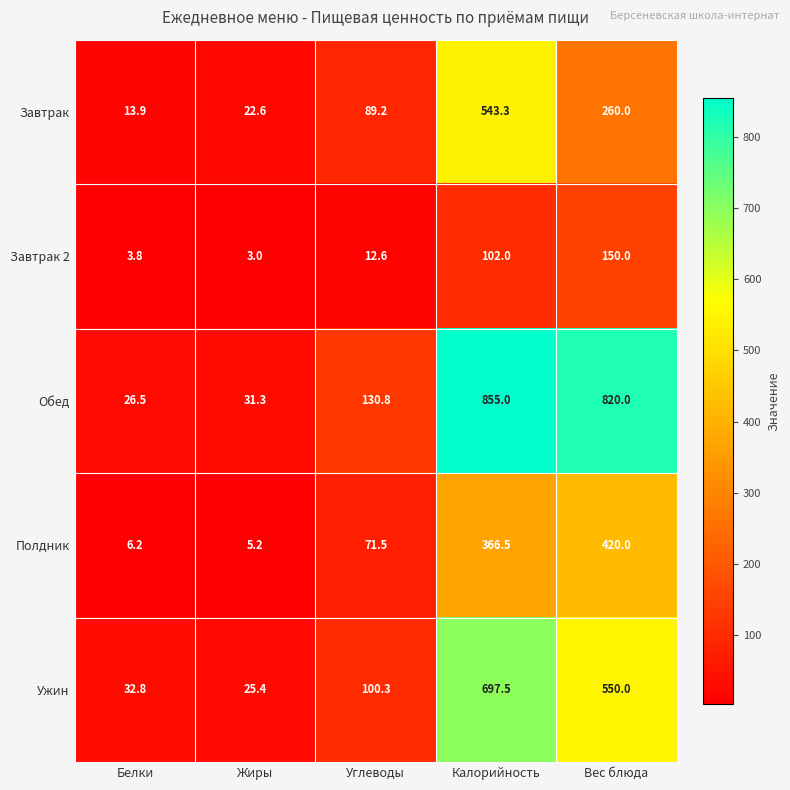

What is the total value across all series at Жиры?

87.5